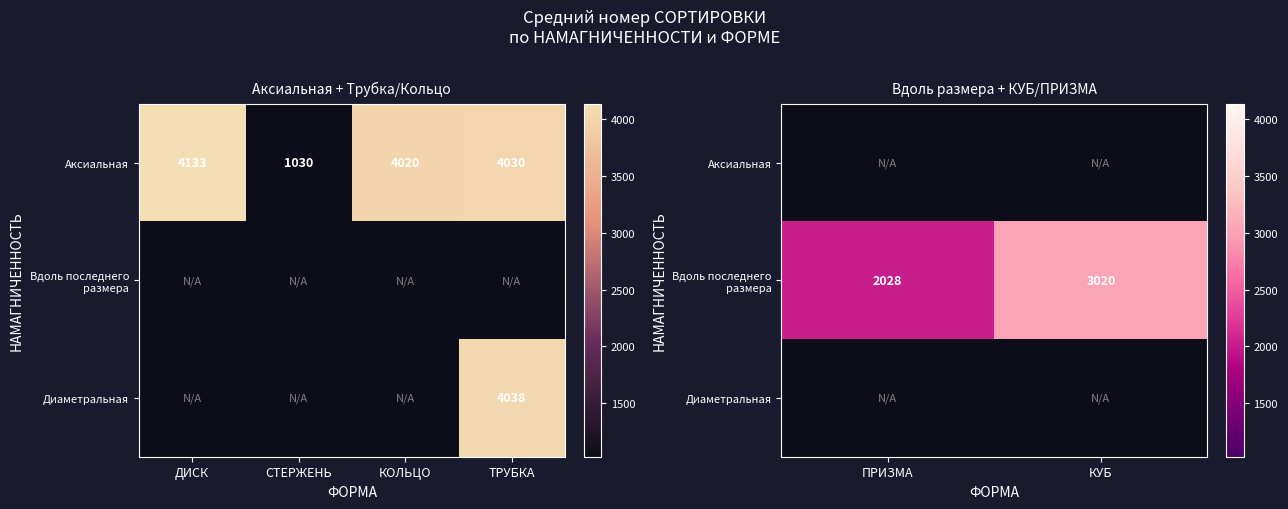

True or false: Вдоль последнего размера has a value of 2712.5 at ПРИЗМА.

False